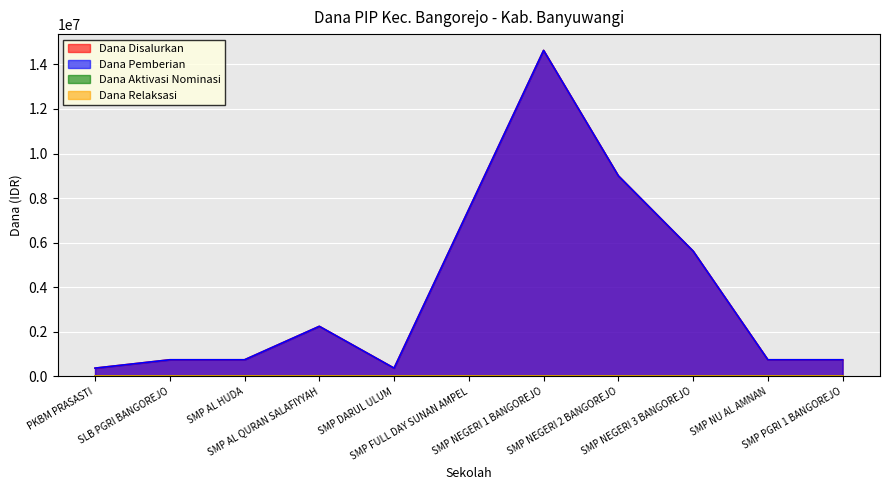

Does the chart display data point markers on the line(s)?

No